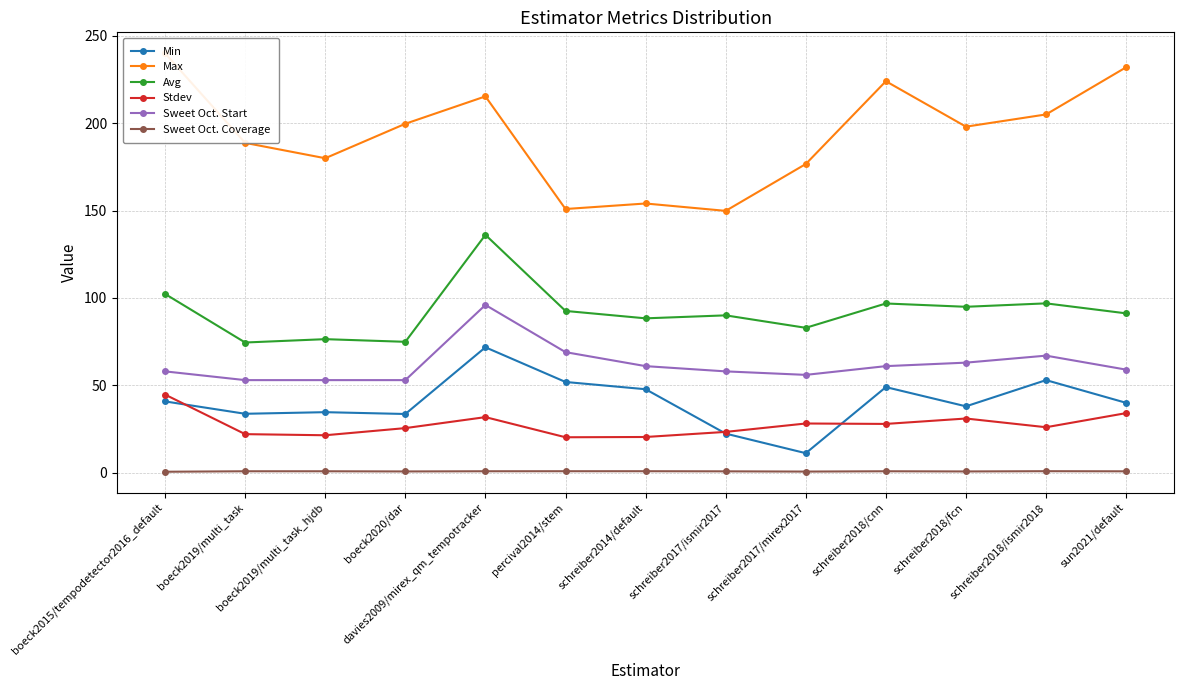

What is the difference between the Avg values at boeck2015/tempodetector2016_default and schreiber2018/cnn?

5.5